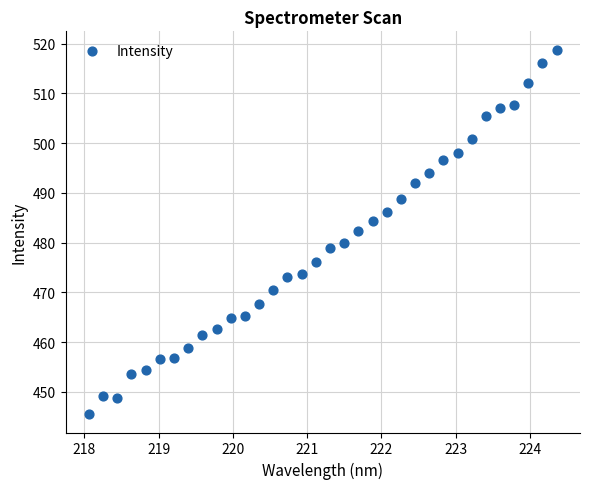

What is the range of X values (max minus min)?

6.3